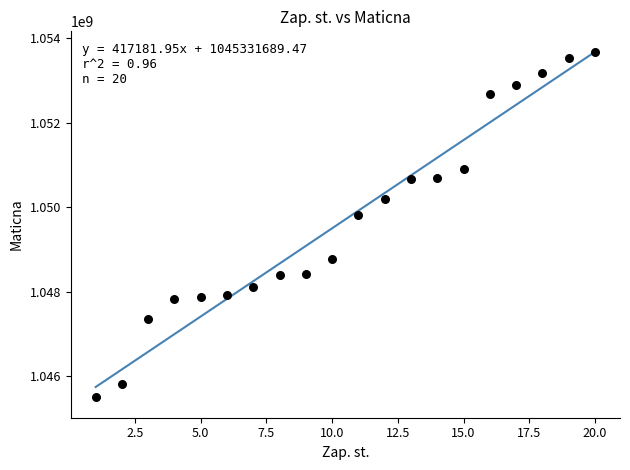

What is the range of Y values (max minus min)?

8159000